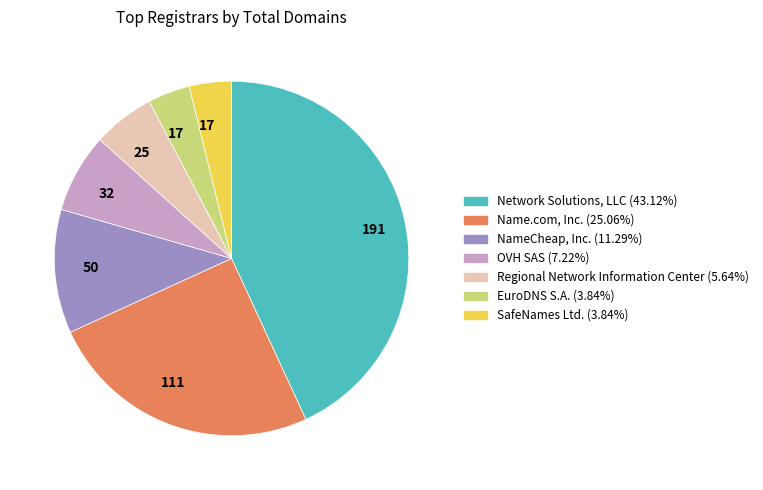

Is there any slice that represents more than half of the pie?

No